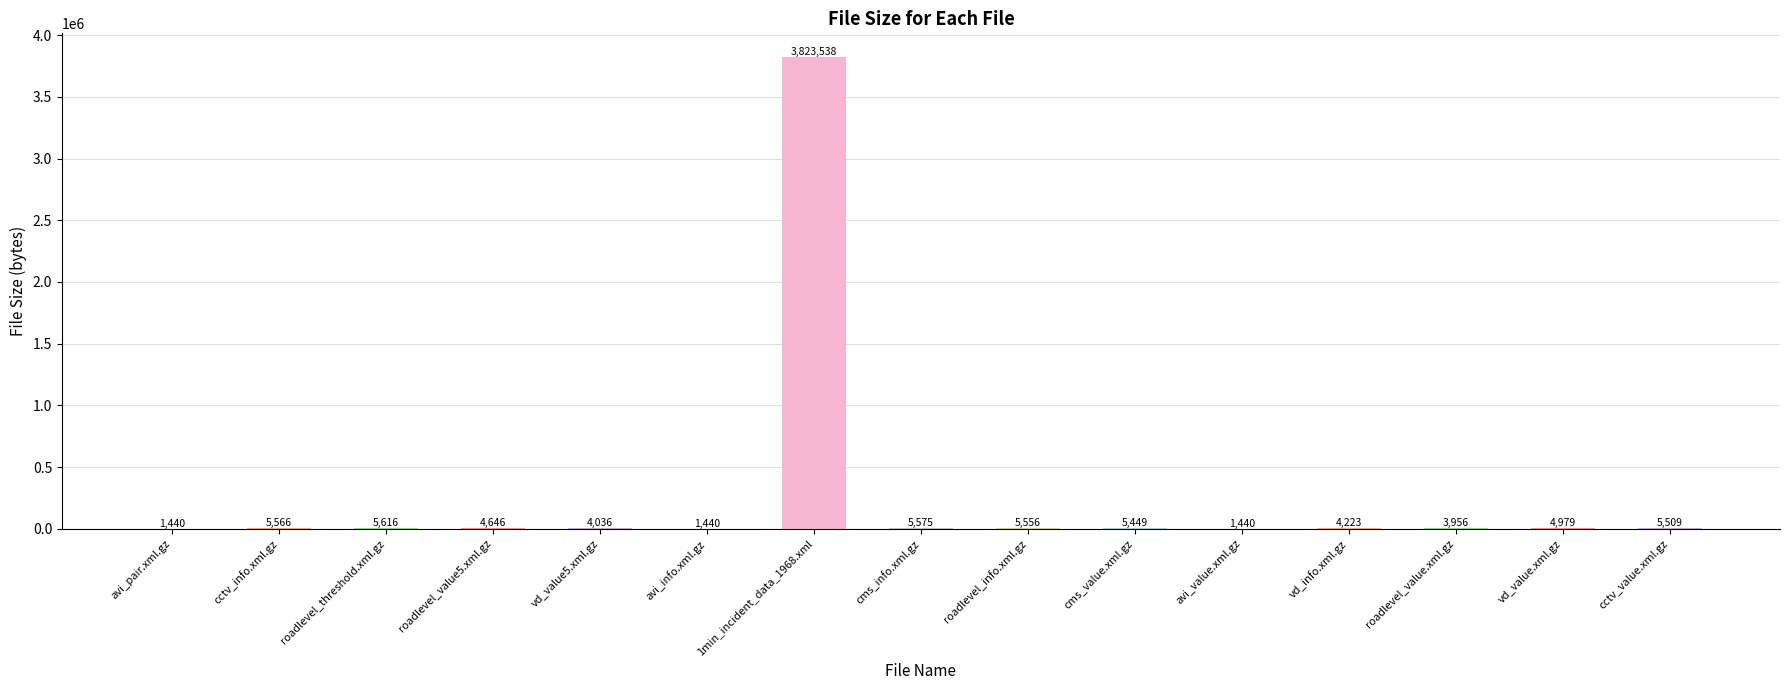

What is the greatest value displayed?

3823538